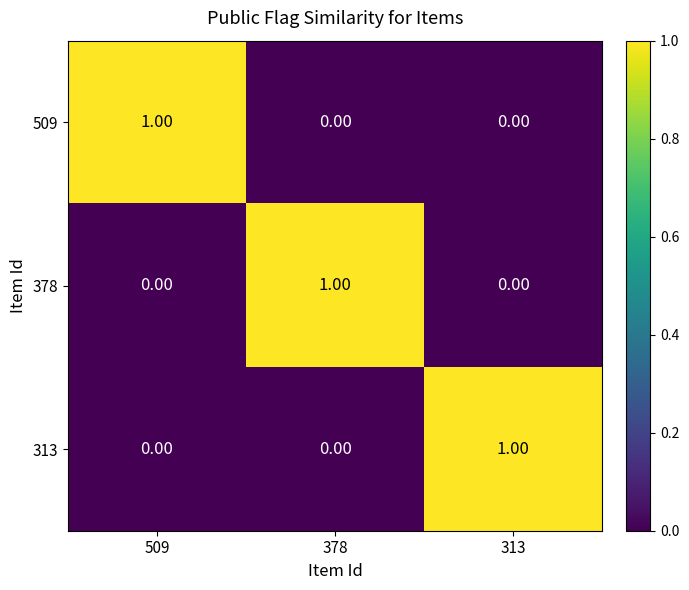

Count the number of data series in this chart.

3